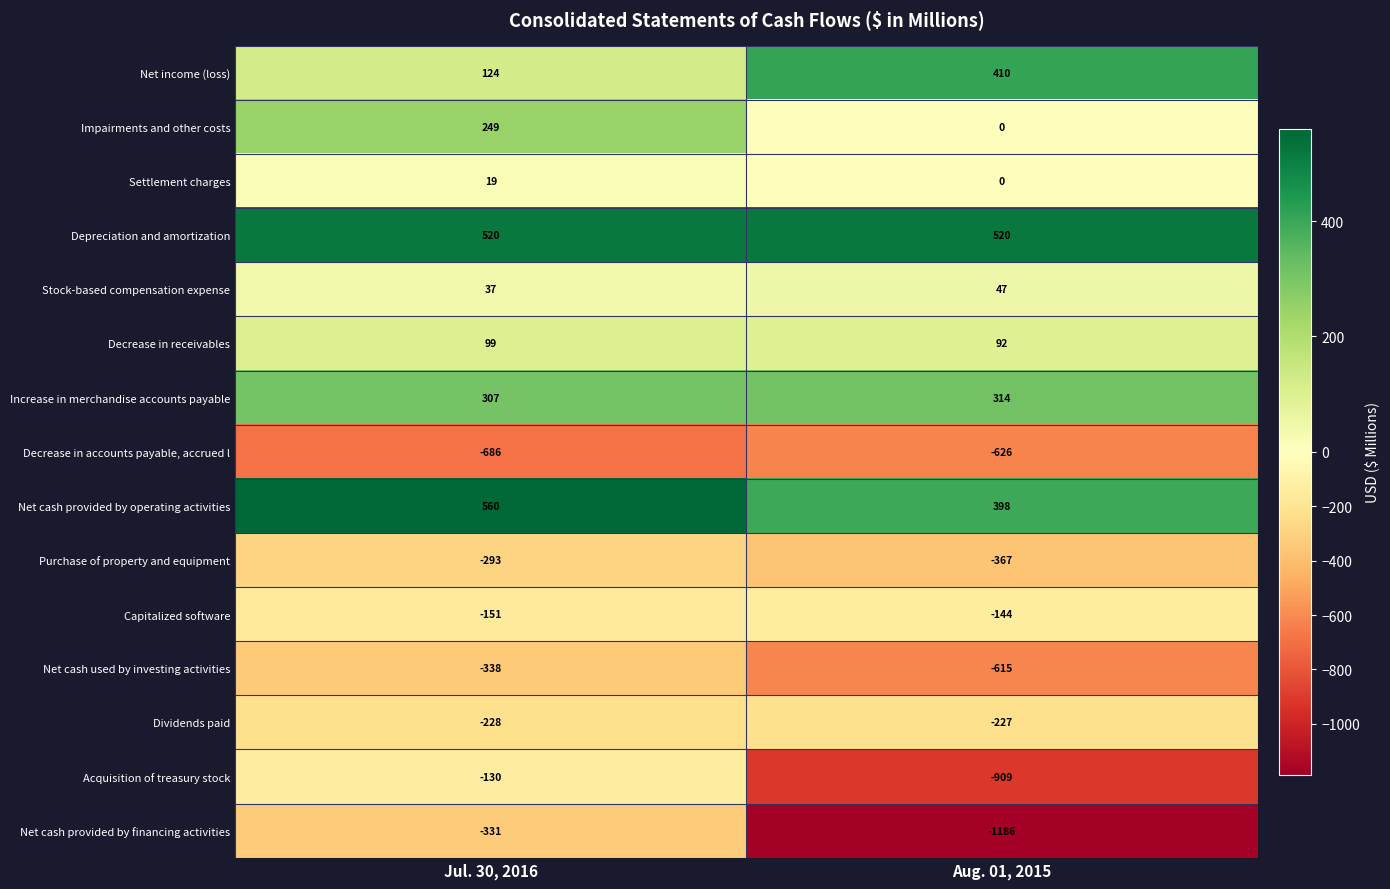

Rank the series at Jul. 30, 2016 from lowest to highest value.

Decrease in accounts payable, accrued l, Net cash used by investing activities, Net cash provided by financing activities, Purchase of property and equipment, Dividends paid, Capitalized software, Acquisition of treasury stock, Settlement charges, Stock-based compensation expense, Decrease in receivables, Net income (loss), Impairments and other costs, Increase in merchandise accounts payable, Depreciation and amortization, Net cash provided by operating activities